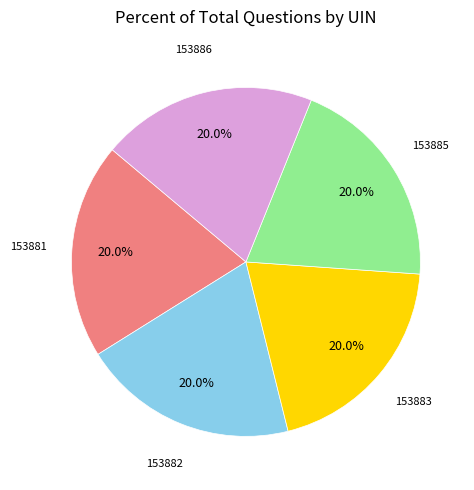

Approximately how many times larger is the value at 153883 compared to 153882?

1.0